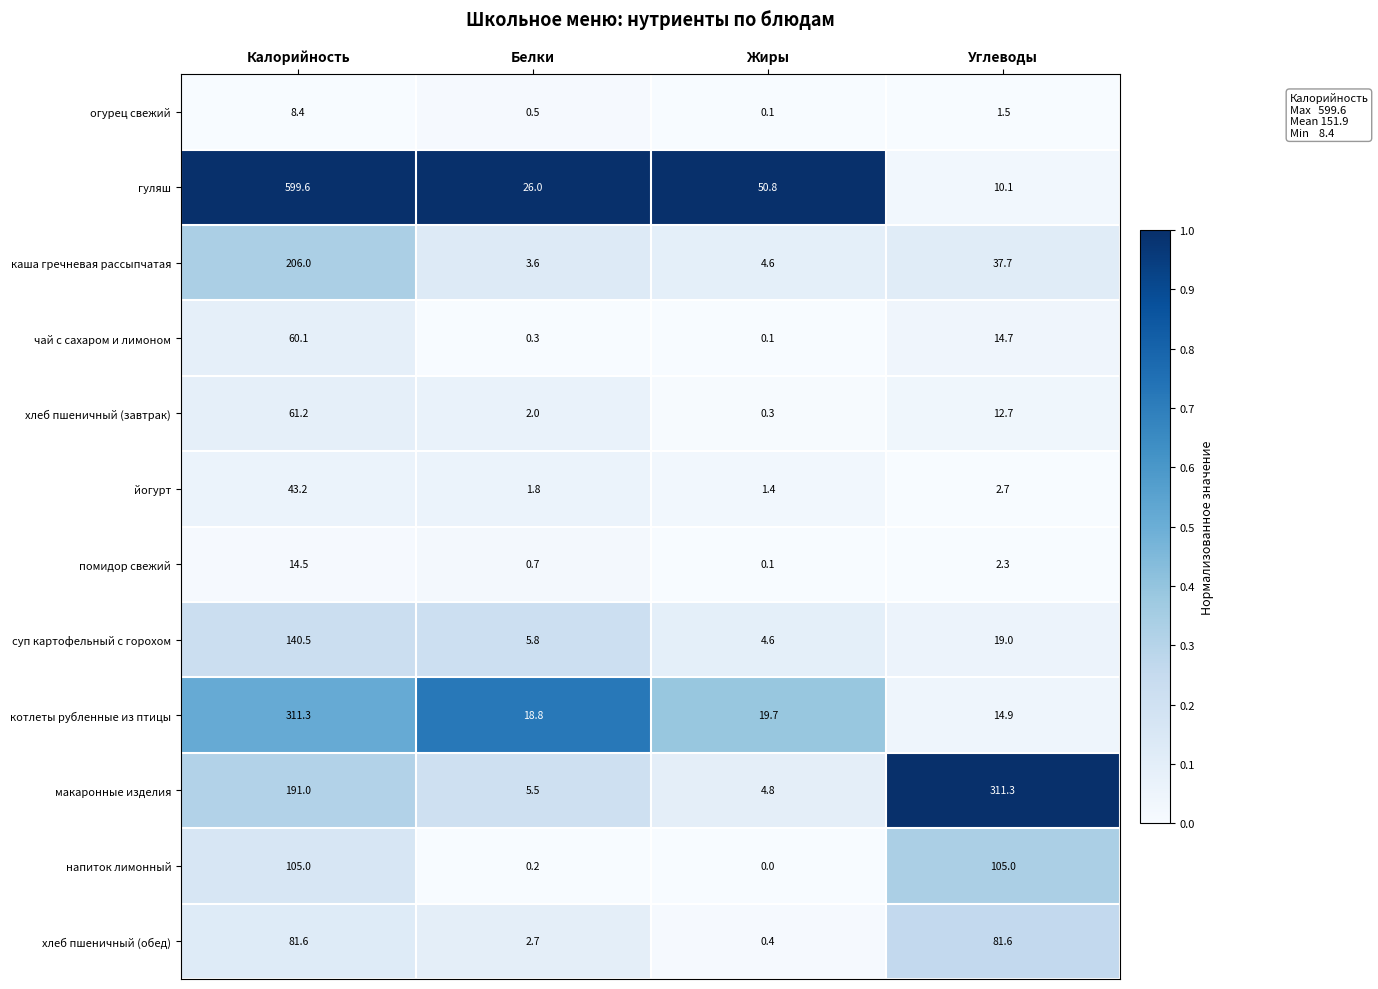

At Углеводы, list the series in order from largest to smallest.

макаронные изделия, напиток лимонный, хлеб пшеничный (обед), каша гречневая рассыпчатая, суп картофельный с горохом, котлеты рубленные из птицы, чай с сахаром и лимоном, хлеб пшеничный (завтрак), гуляш, йогурт, помидор свежий, огурец свежий